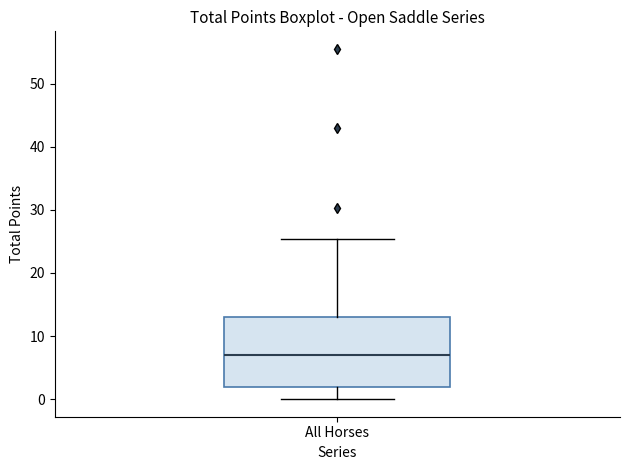

Transcribe this box plot: give where the median line is, the range the box spans, and where the two whiskers end, as read against the y-axis. The values are not printed on the chart, so give them approximately, as read against the axis.

median 7, box 2 to 13, whiskers 0 to 25